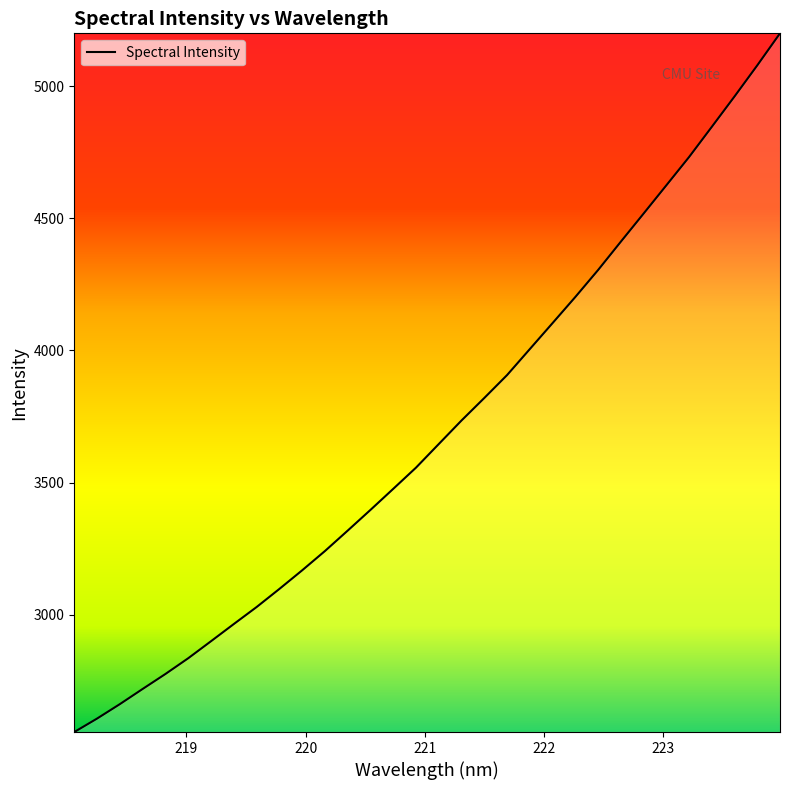

What is the average value?

3699.8